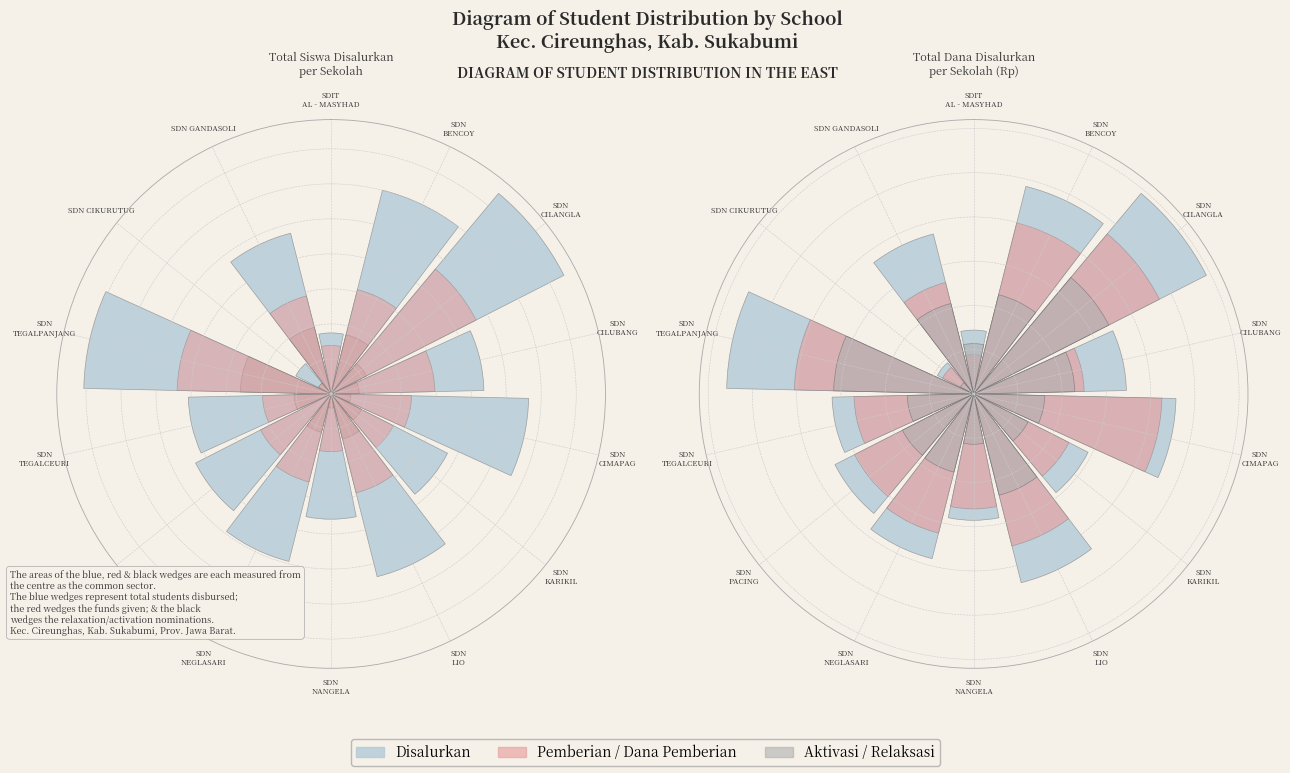

To the nearest percent, what is the combined percentage of SDN
TEGALCEURI and SDN
CILUBANG?

13%